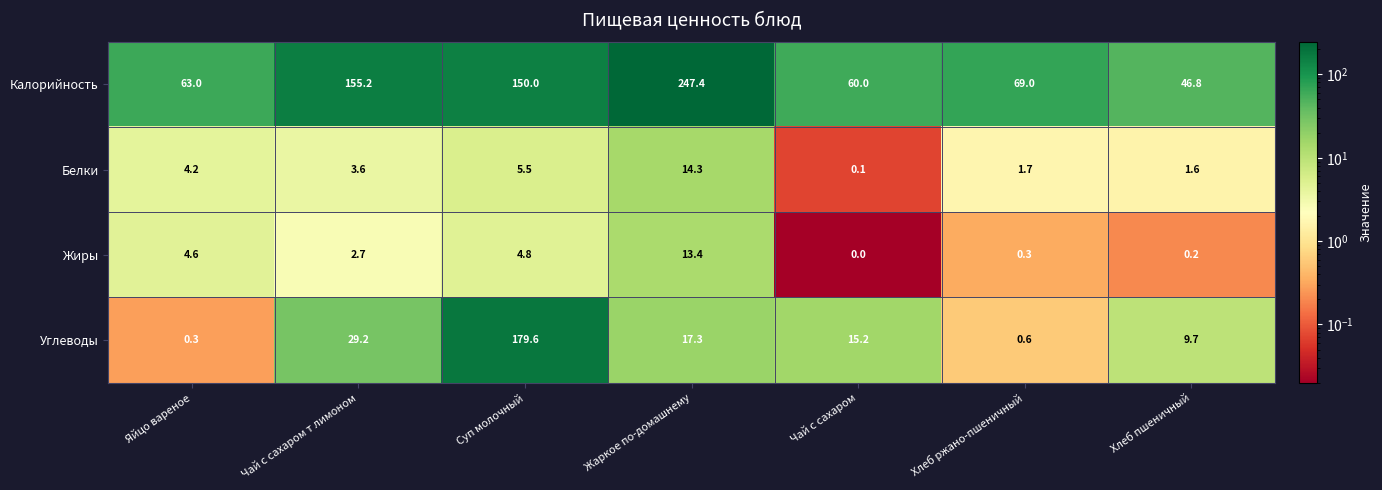

The Жиры series shows 0.2 at Хлеб пшеничный. True or false?

True